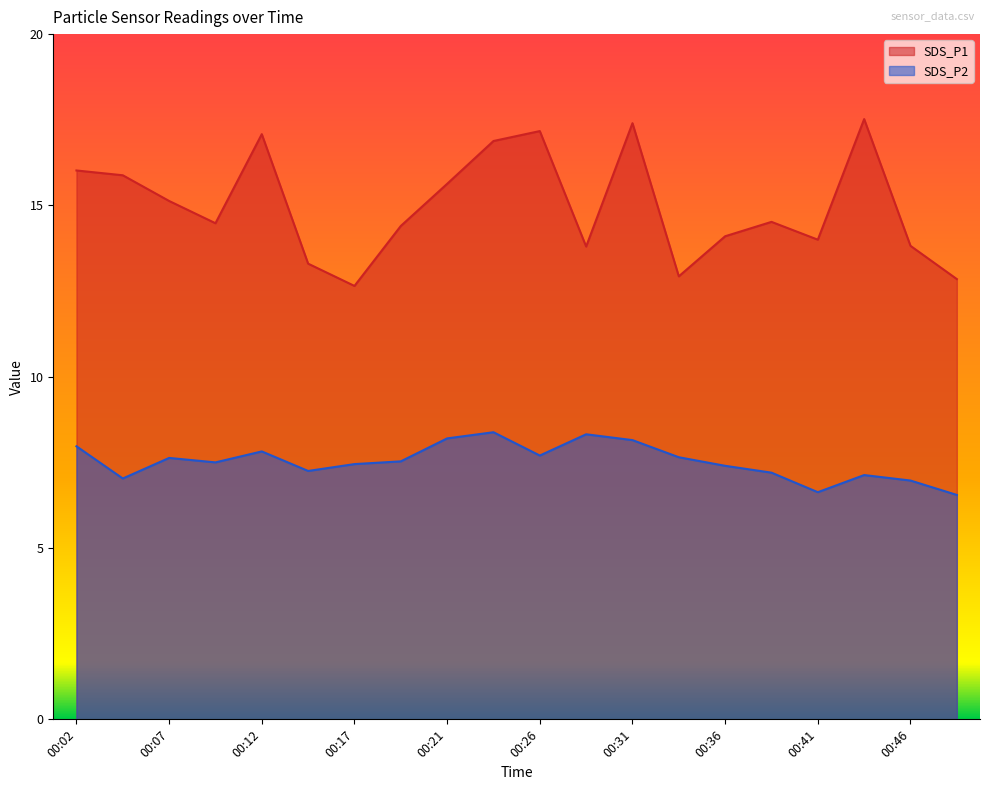

What is the highest value of the SDS_P2 series?

8.4